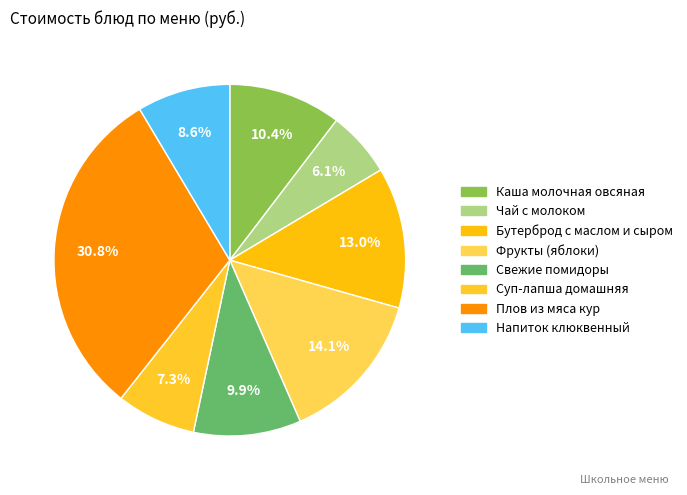

Is it true that Фрукты (яблоки) is 14% of the pie?

True